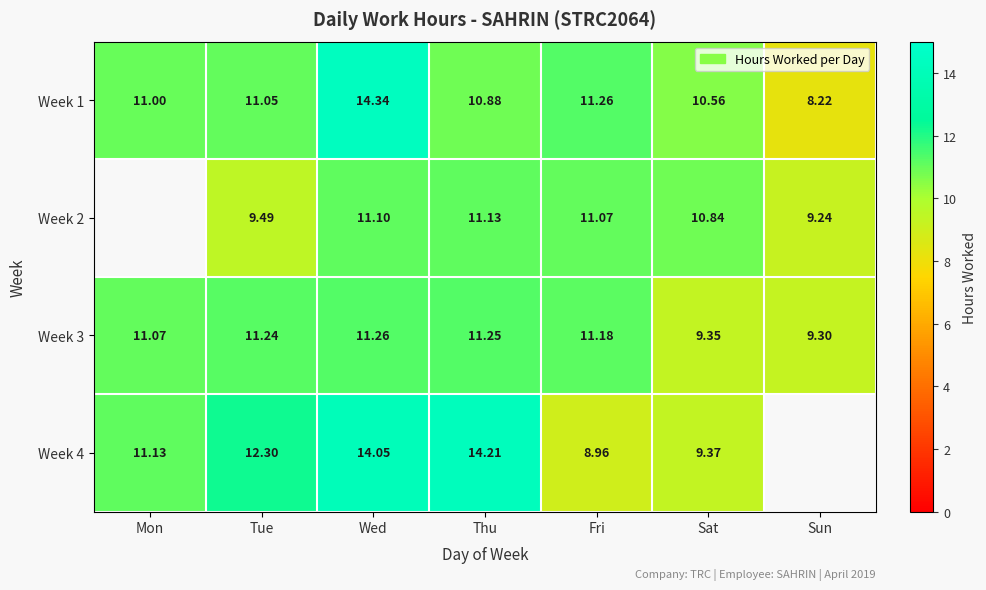

What is the total value across all series at Mon?

33.2